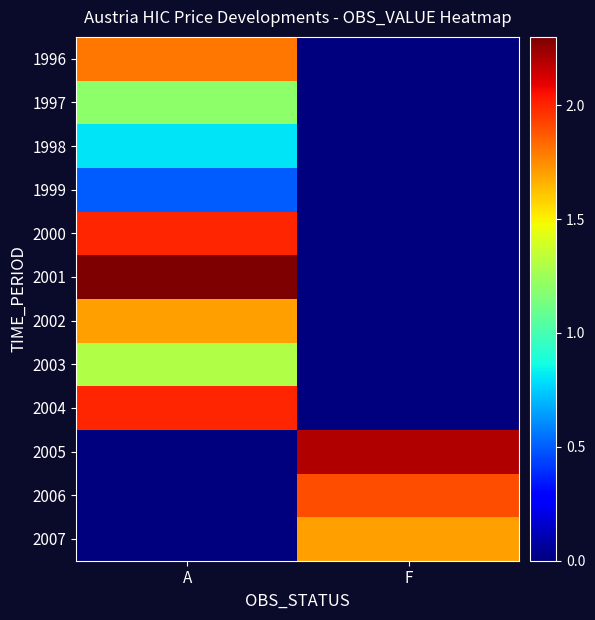

Rank the series at A from lowest to highest value.

2005, 2006, 2007, 1999, 1998, 1997, 2003, 2002, 1996, 2000, 2004, 2001